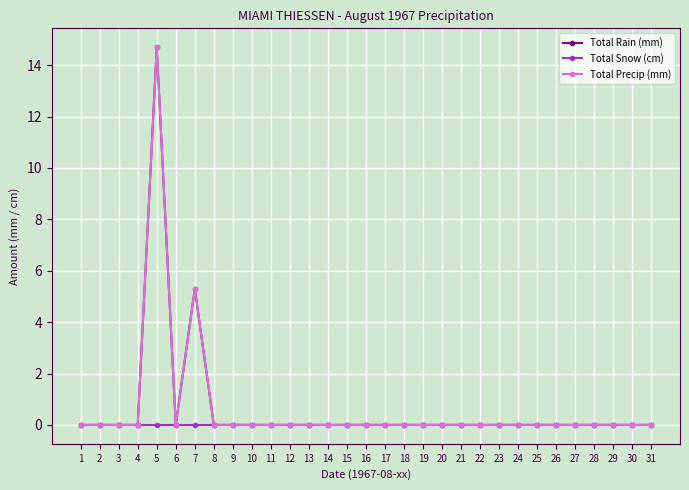

At which category does the chart reach its peak across all series?

5